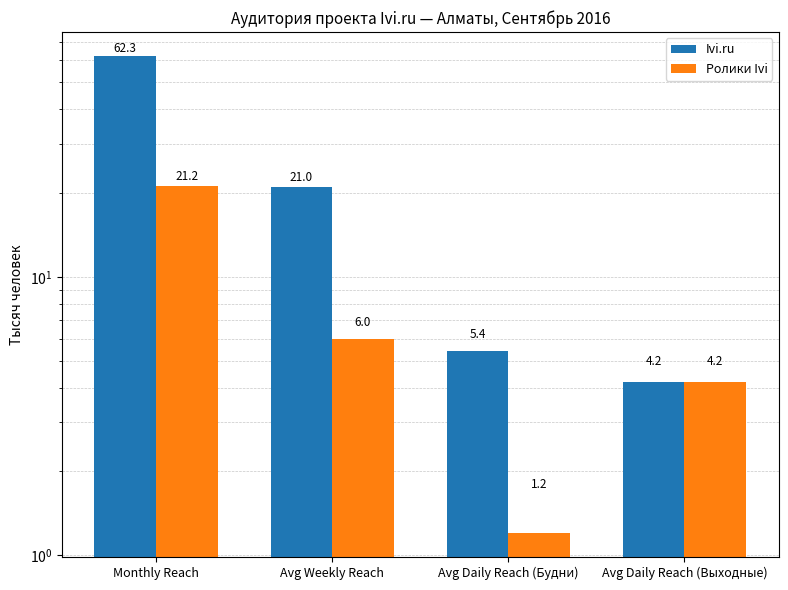

Are the bars horizontal?

No